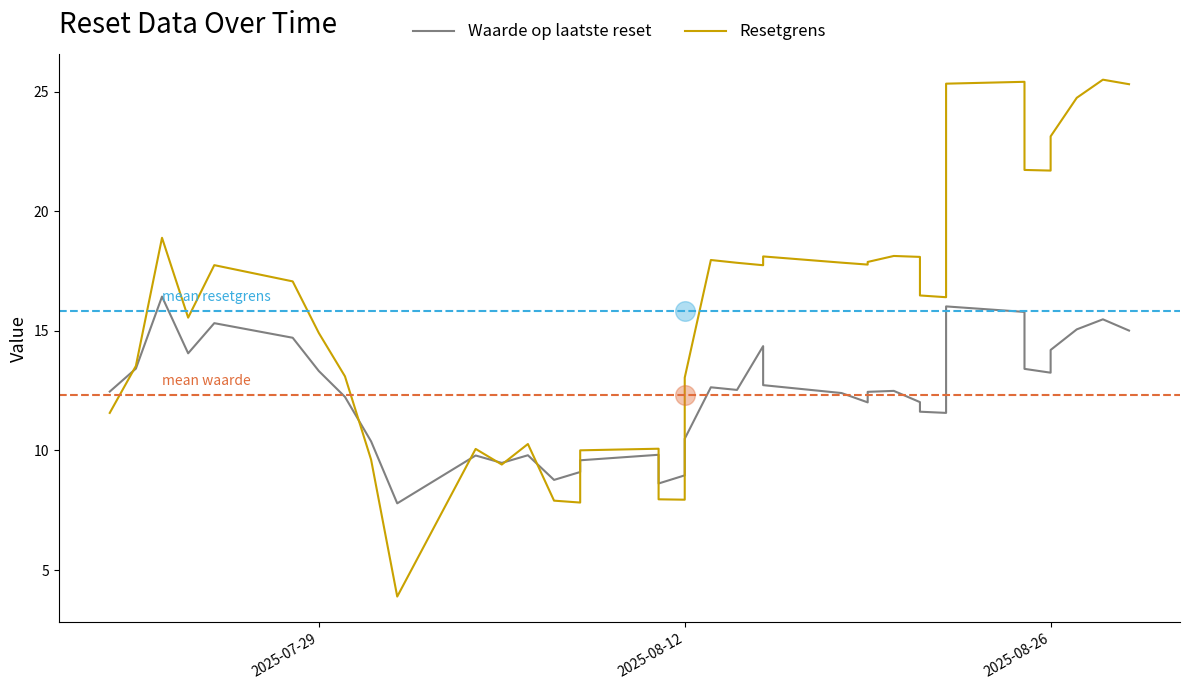

Which series contains the lowest Y value?

Resetgrens